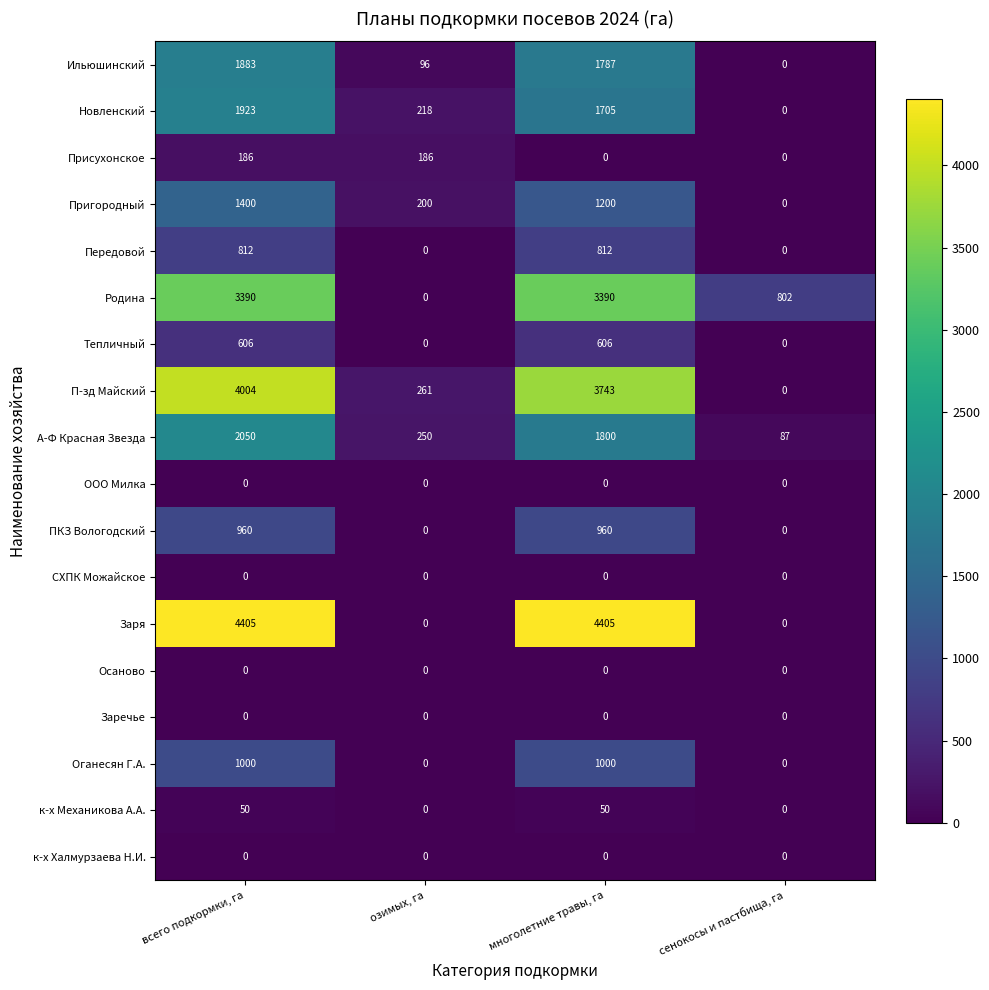

Rank the categories by А-Ф Красная Звезда value from highest to lowest.

всего подкормки, га, многолетние травы, га, озимых, га, сенокосы и пастбища, га